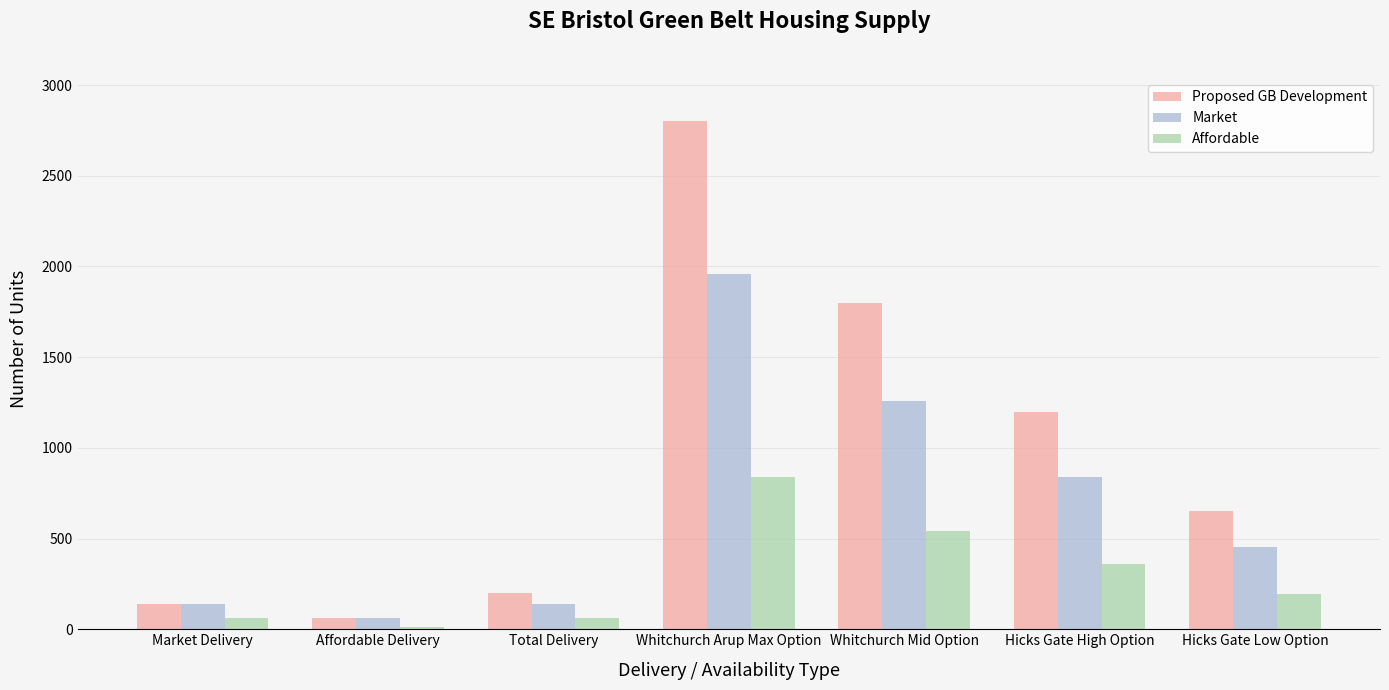

What is the approximate value of Market at Whitchurch Mid Option, to the nearest 100?

1300